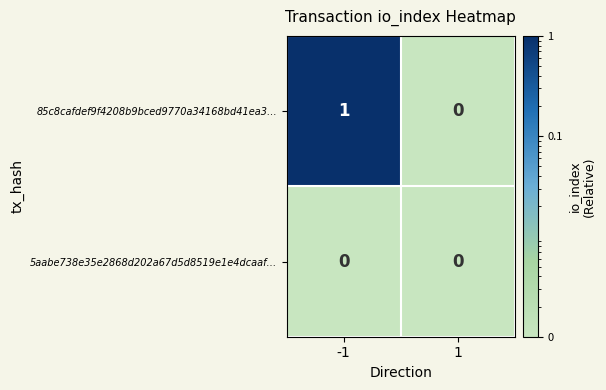

List the series in order of their peak value, lowest first.

5aabe738e35e2868d202a67d5d8519e1e4dcaaf…, 85c8cafdef9f4208b9bced9770a34168bd41ea3…